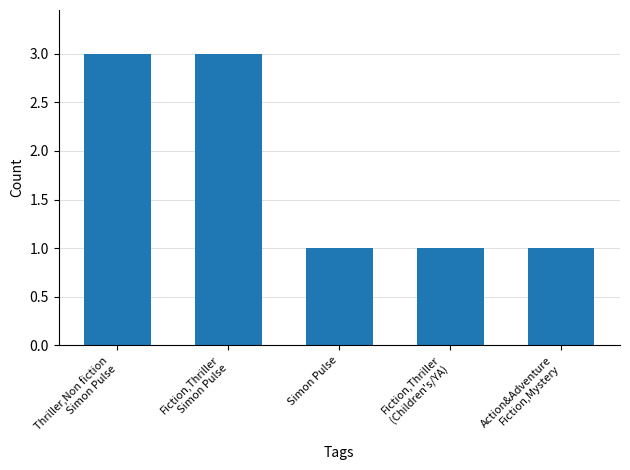

The chart shows a value of 4 at Thriller,Non fiction
Simon Pulse. True or false?

False